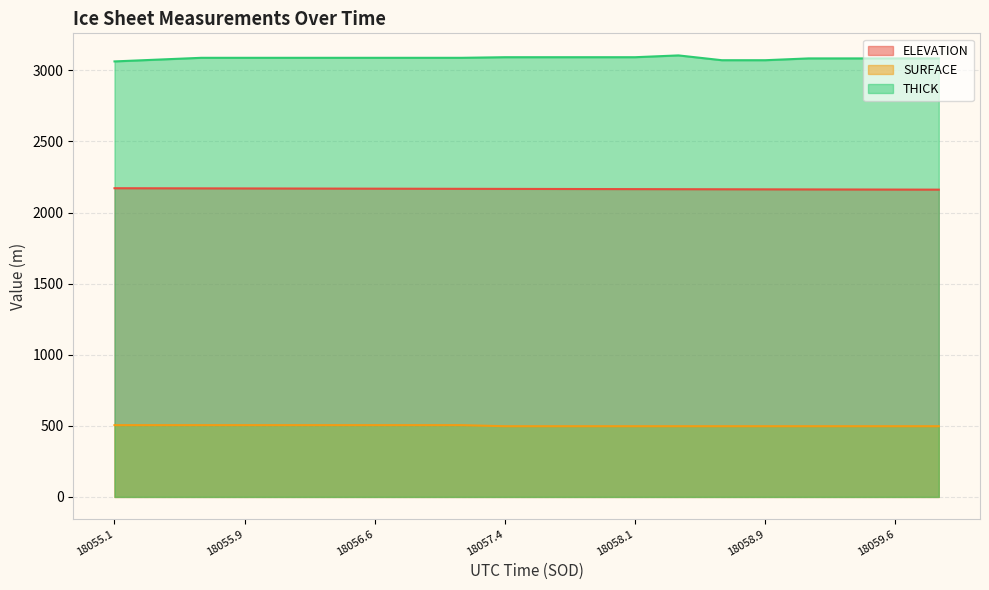

Which label corresponds to the largest value in the chart?

18058.3565